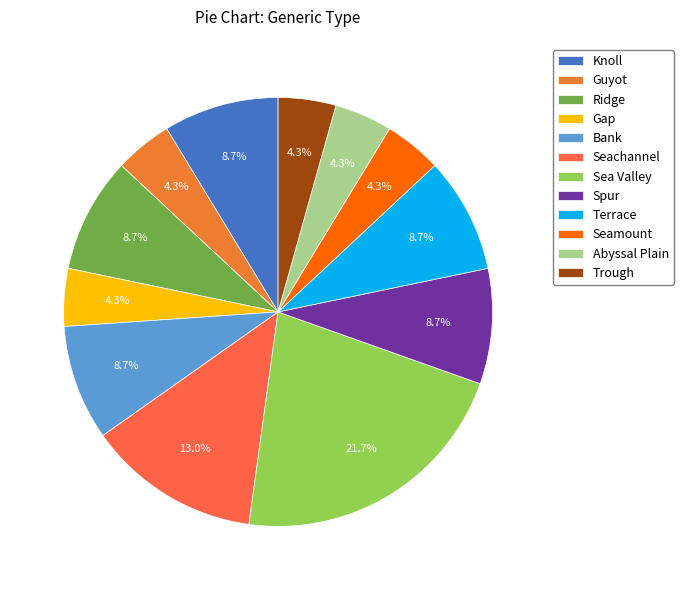

To the nearest percent, what is the combined percentage of Sea Valley and Knoll?

30%